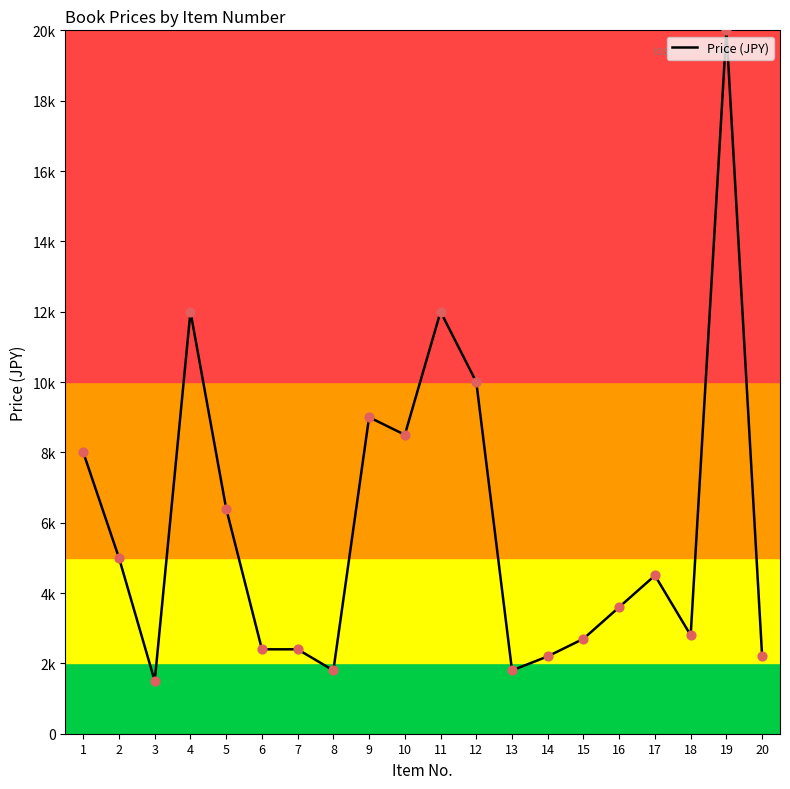

Approximately how many times larger is the value at 8 compared to 16?

0.5